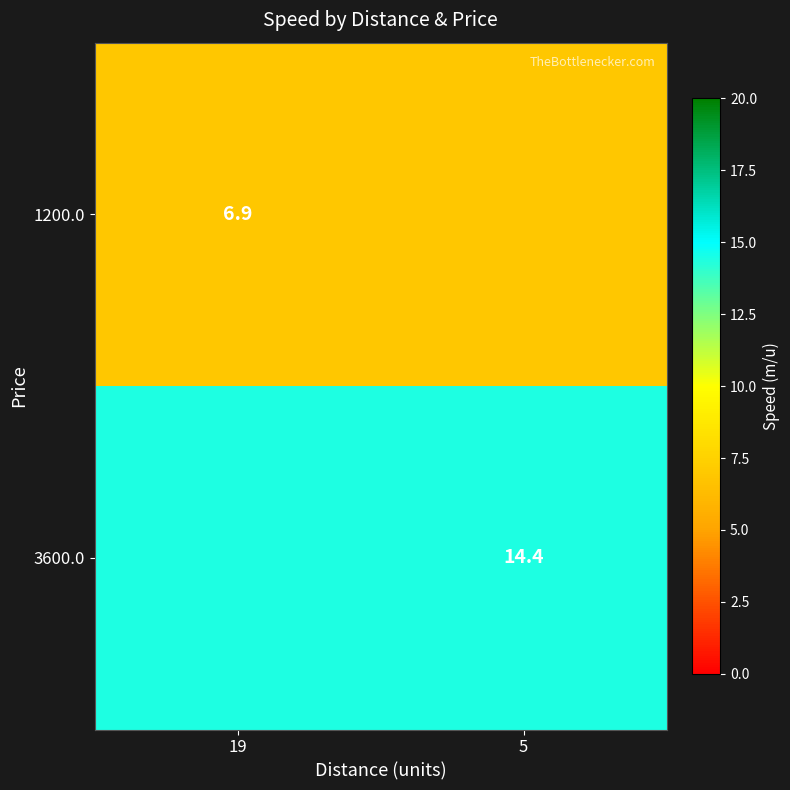

True or false: 1200.0 has a value of 9.2 at 19.

False